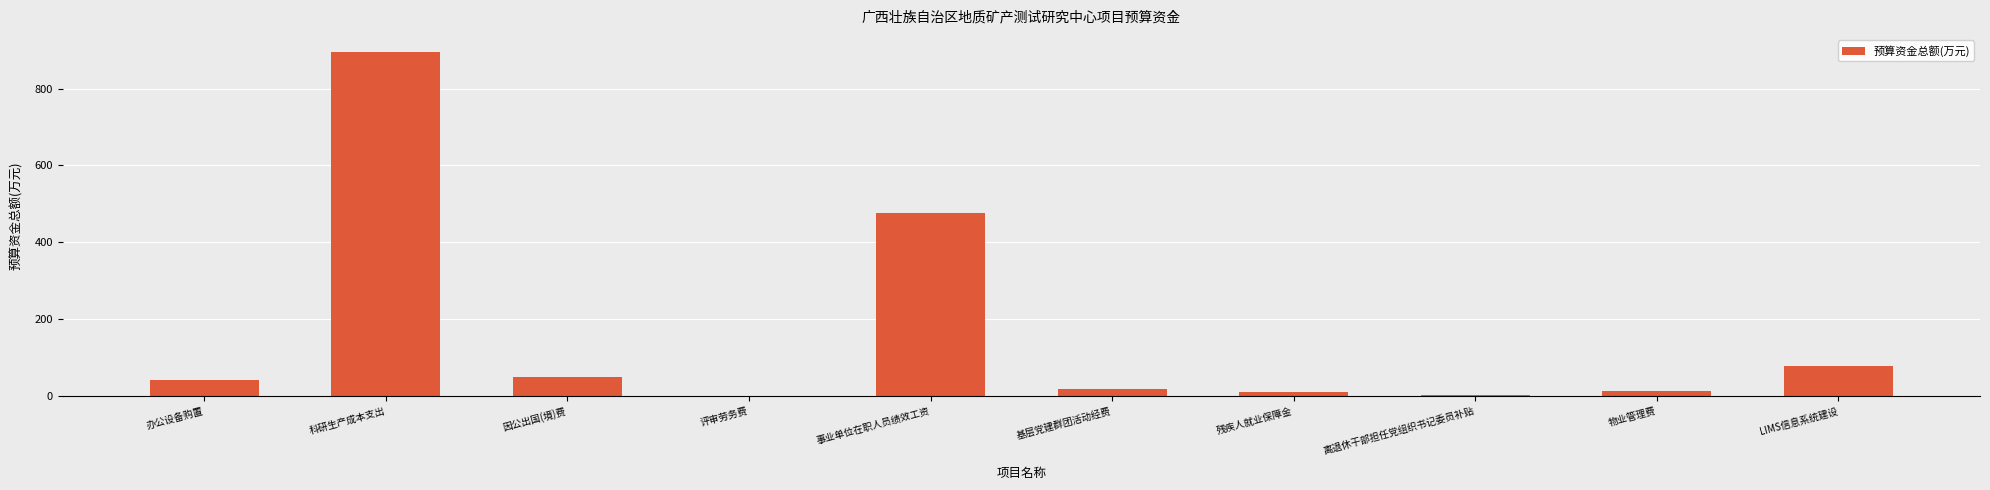

How many distinct data groups are displayed?

1